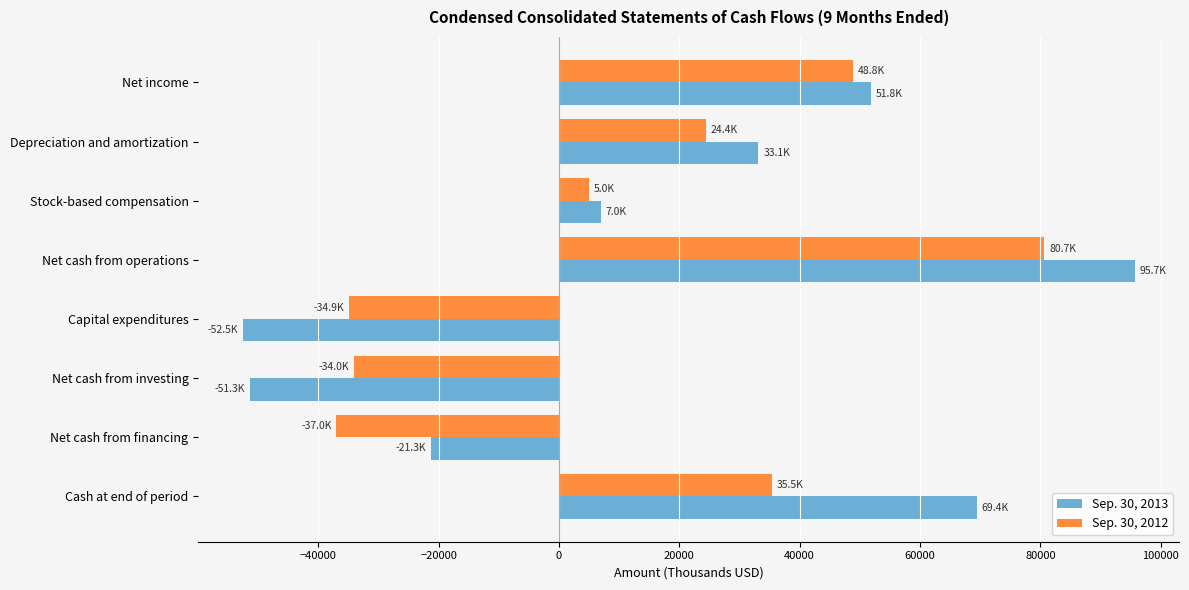

What are all the series names shown in the legend?

Sep. 30, 2013, Sep. 30, 2012